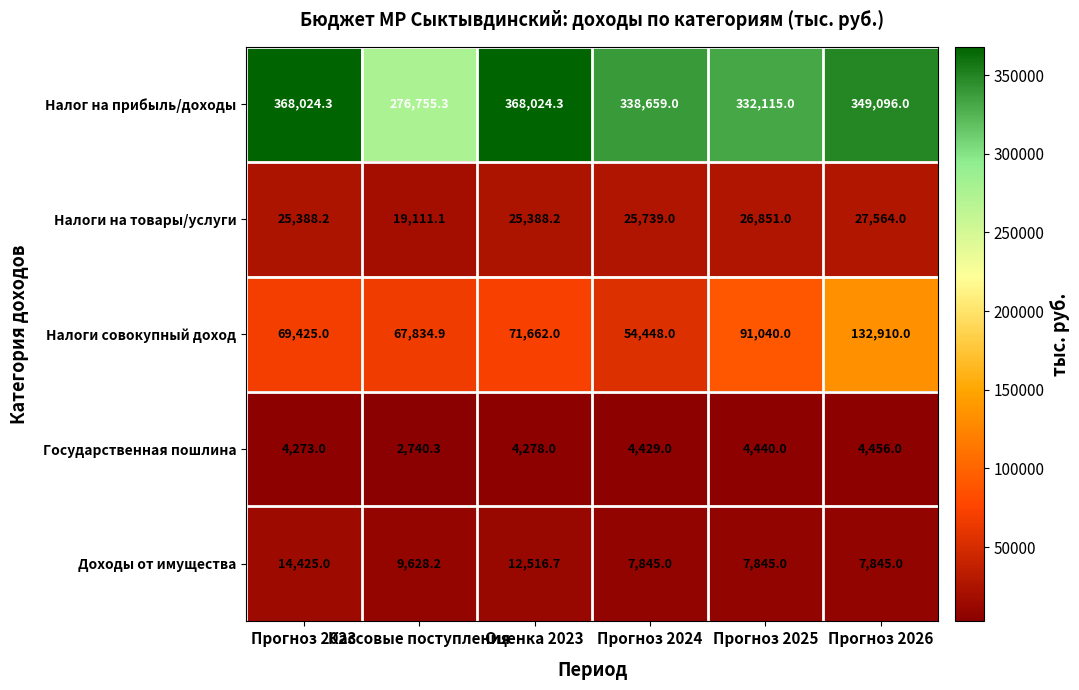

What is the difference between the second highest and second lowest values in the Налоги совокупный доход series?

23205.1